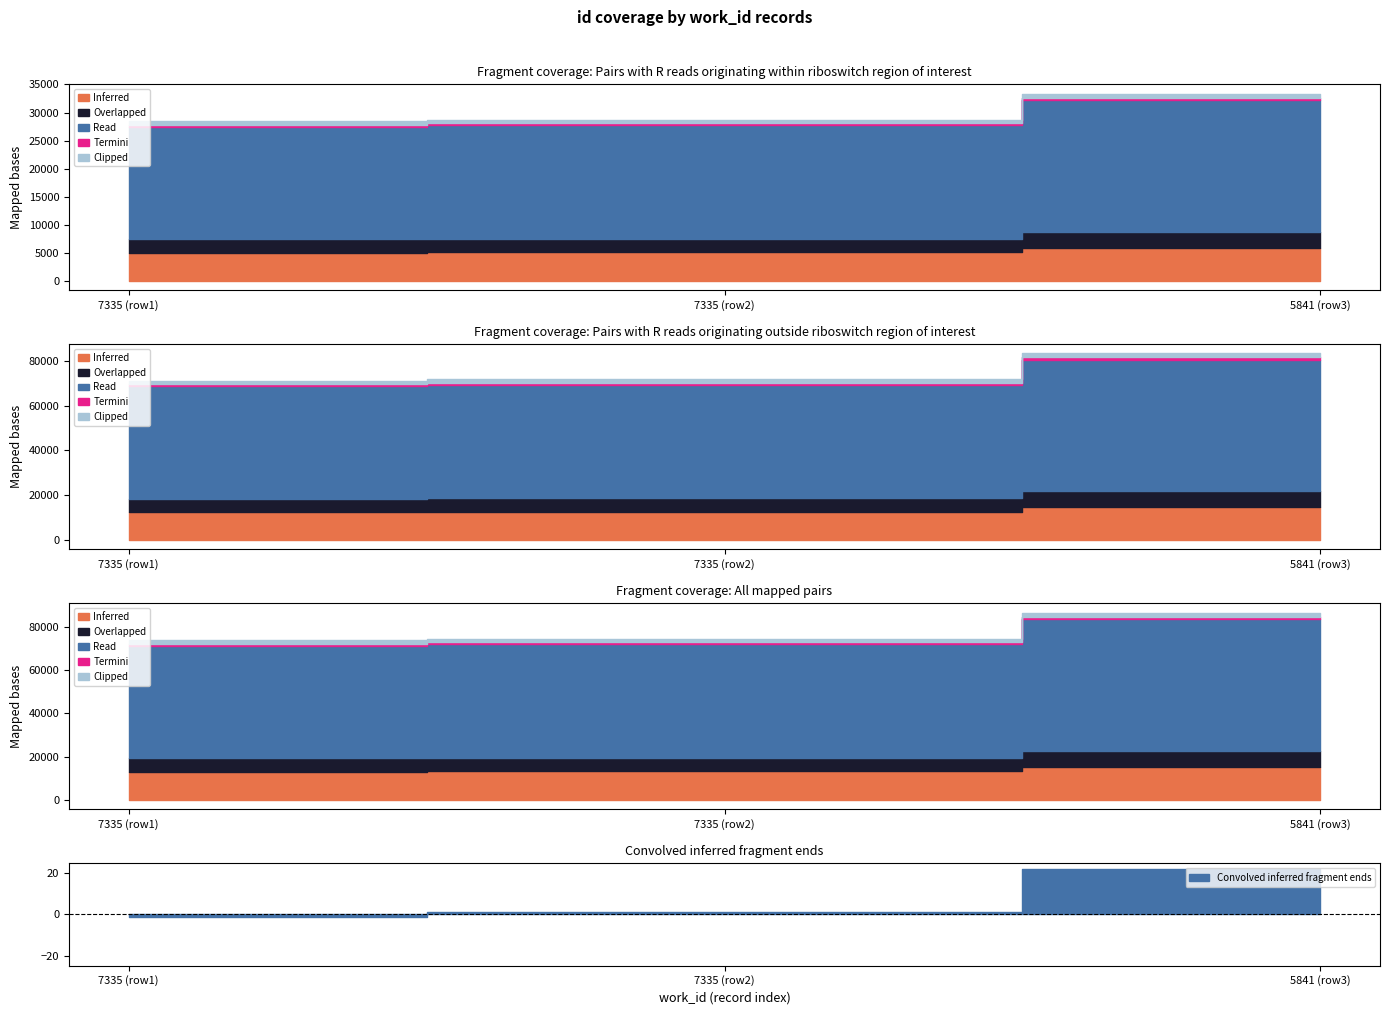

What is the difference between the values at 7335 and 7335?

186